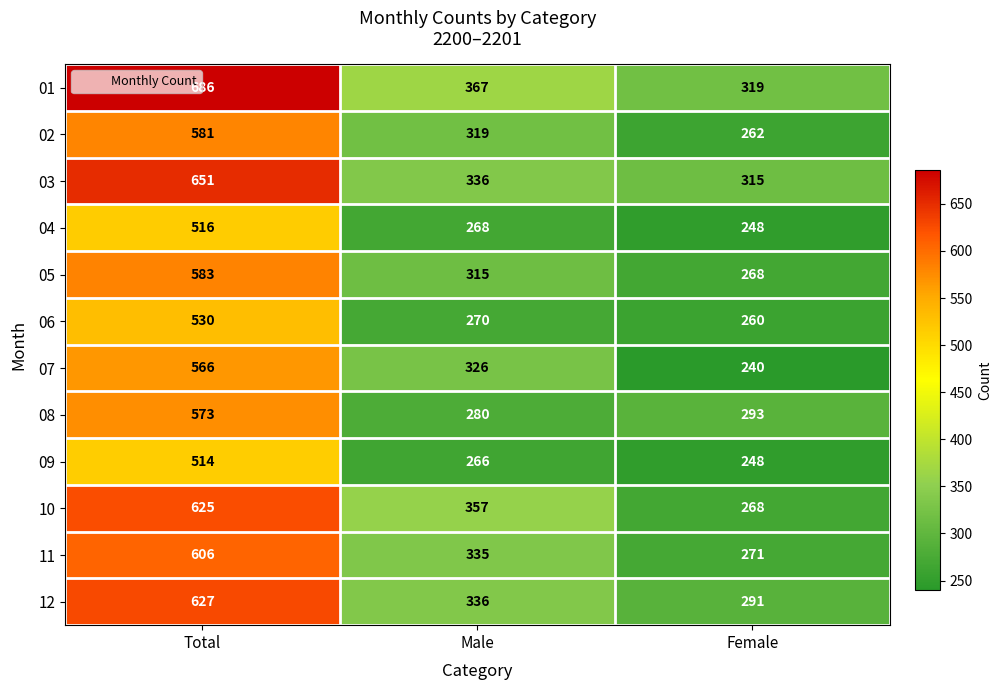

Read the 05 value at Male.

315